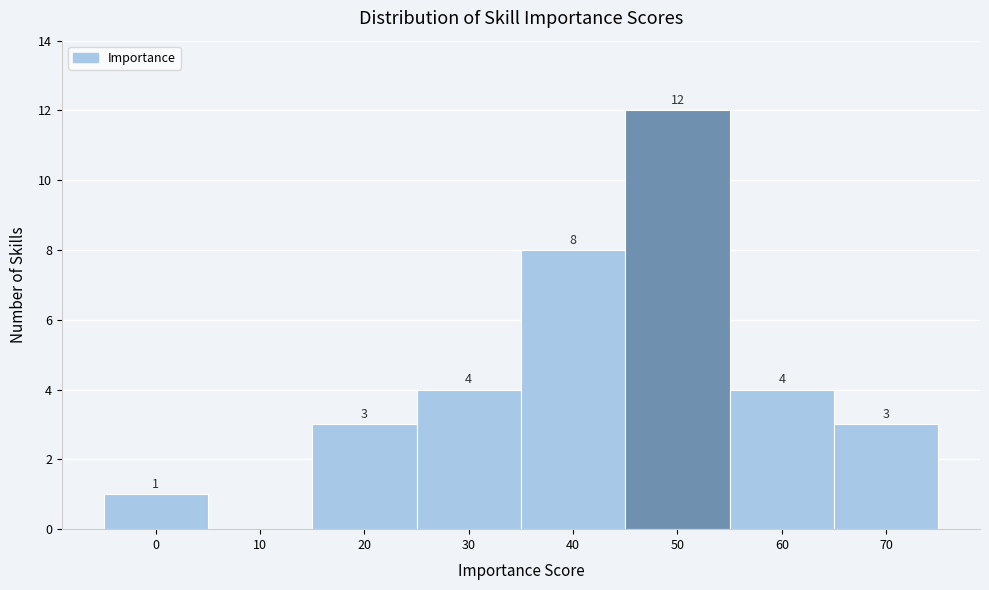

Reading left to right, what are all the values shown in this chart?

0=1	10=0	20=3	30=4	40=8	50=12	60=4	70=3